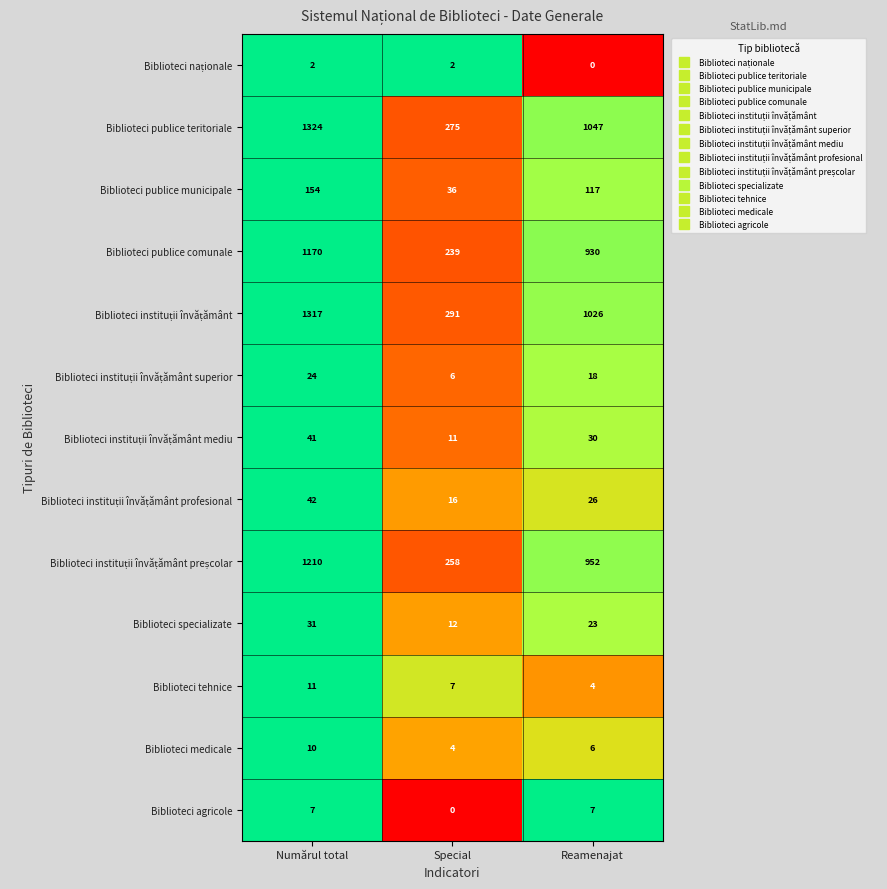

What is the difference between the highest and lowest values at Numărul total?

1322